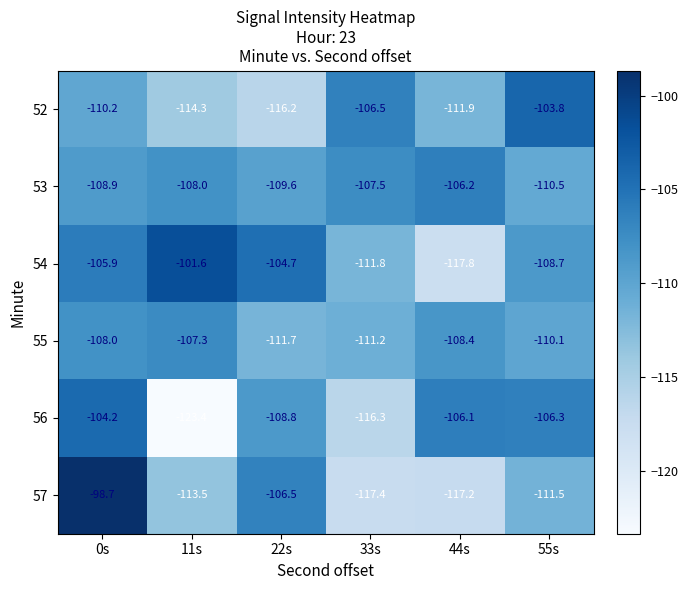

What is the greatest value displayed?

-98.7